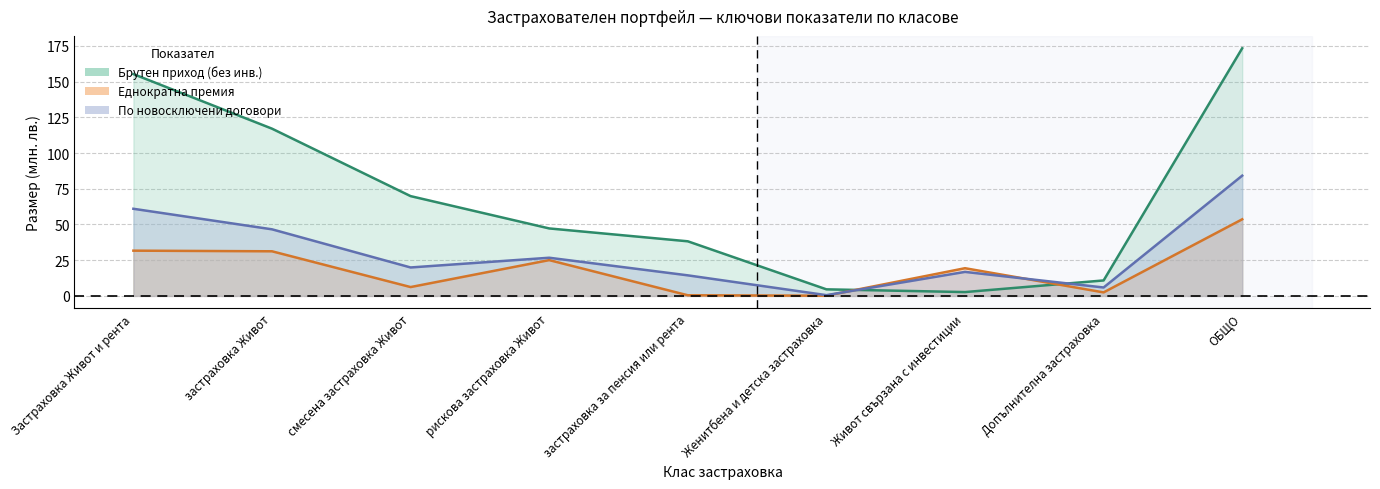

How many times do Еднократна премия and Брутен приход (без инв.) cross each other?

2